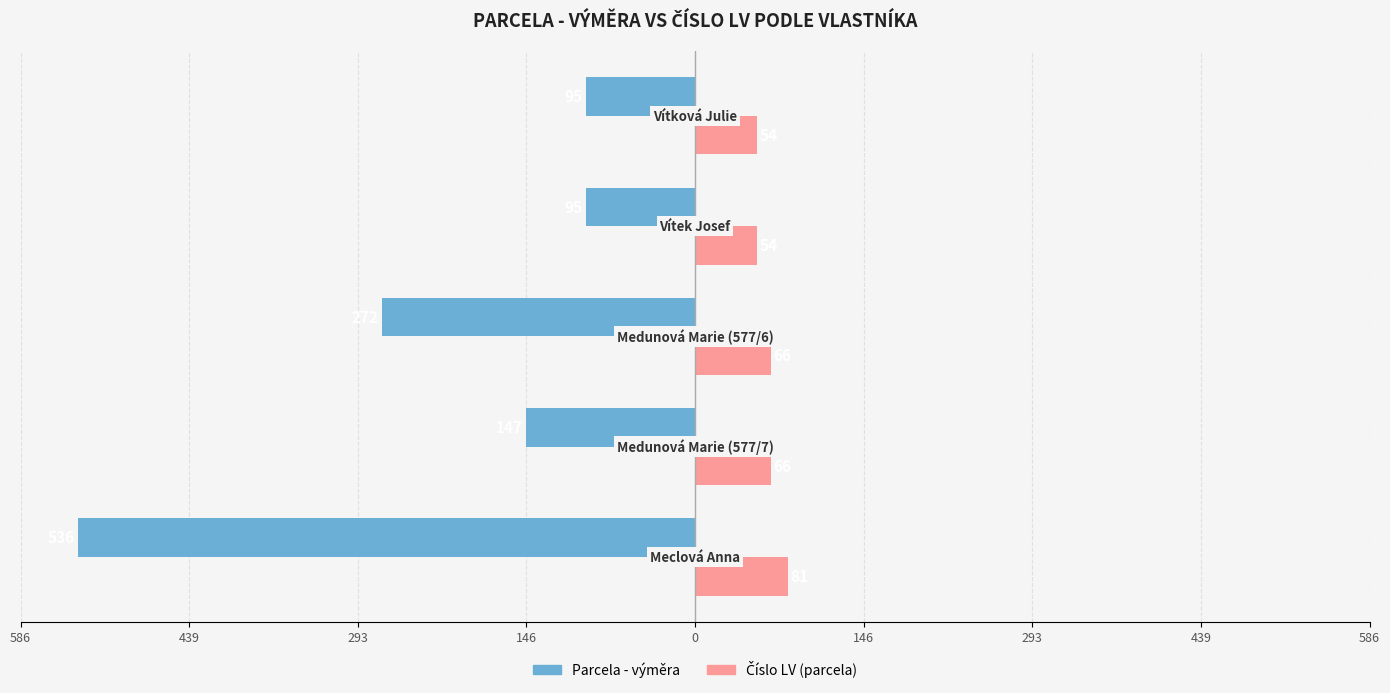

What is the difference between the maximum and minimum values in the Číslo LV (parcela) series?

27